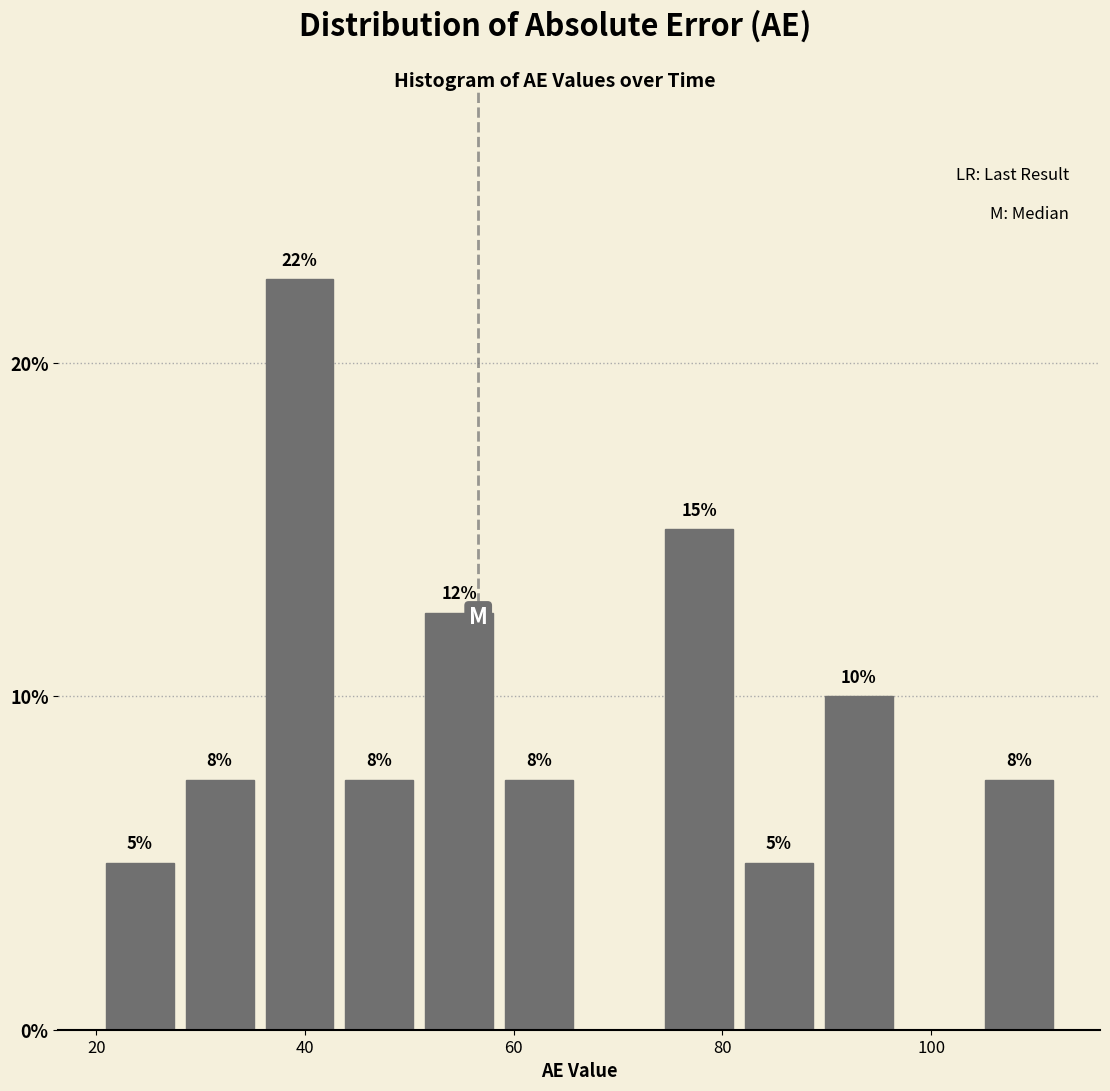

Read against the x-axis, roughly where is the centre of the tallest bar?

40